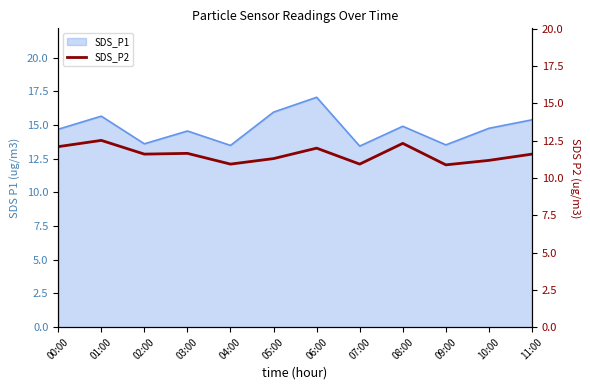

The value of SDS_P1 at 10:00 is 14.8. True or false?

True